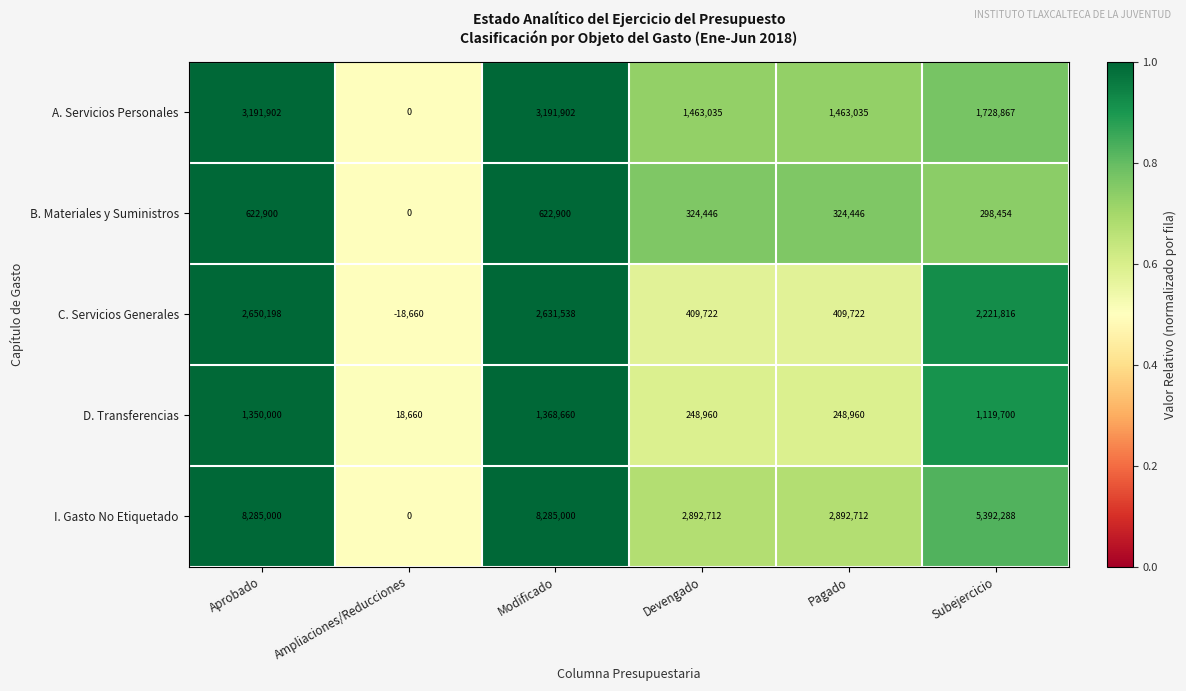

Is it true that I. Gasto No Etiquetado equals 8285000 at Modificado?

True